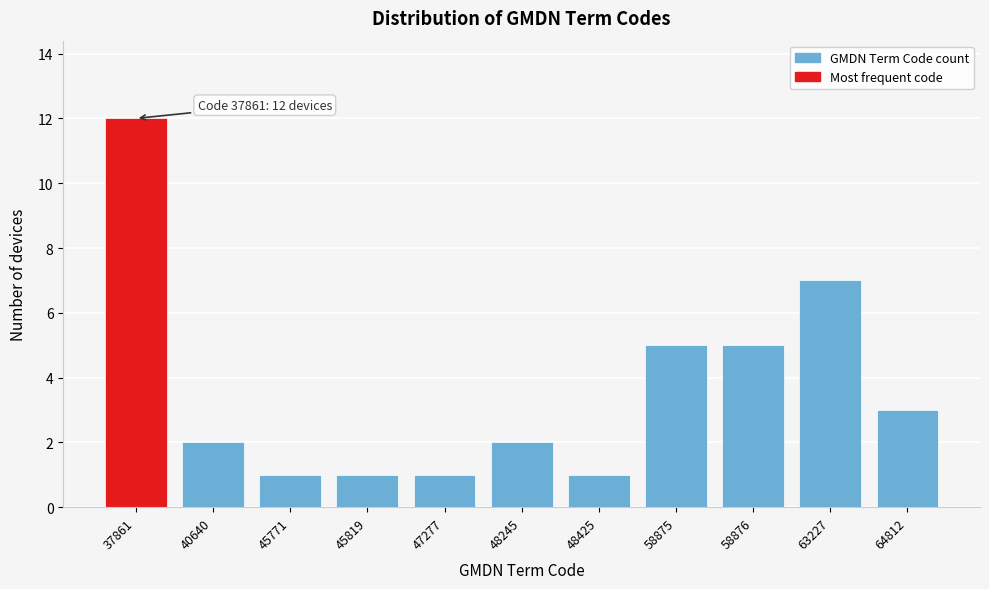

Reading right to left, list all the values displayed in this chart.

3	7	5	5	1	2	1	1	1	2	12